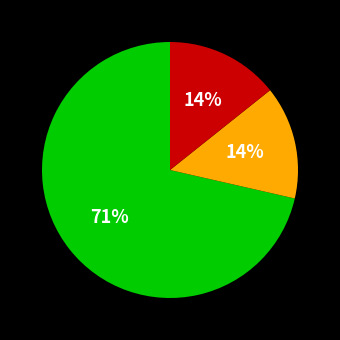

Does any single category account for the majority?

Yes